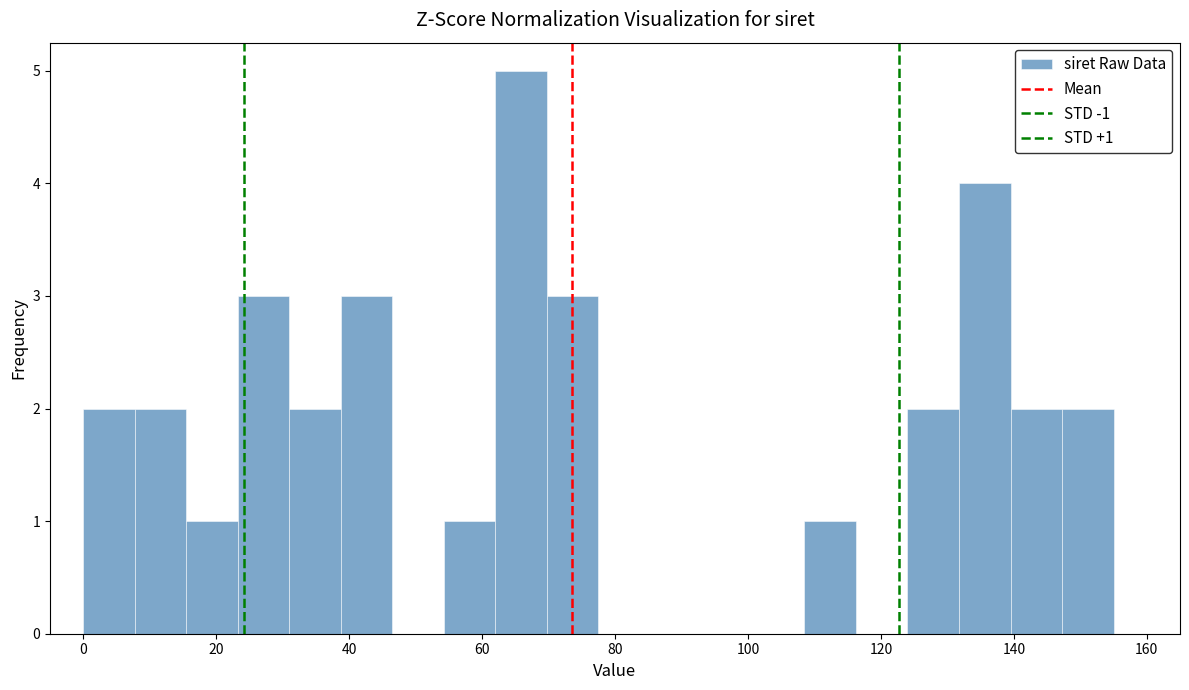

Read against the x-axis, roughly where is the centre of the tallest bar?

66